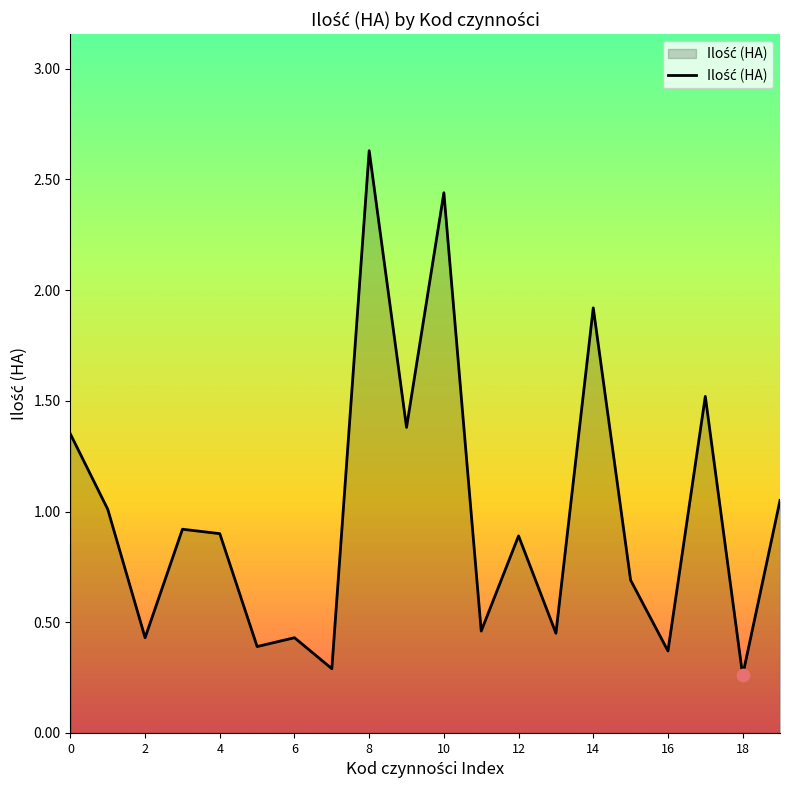

What is the maximum value shown in the chart?

2.6